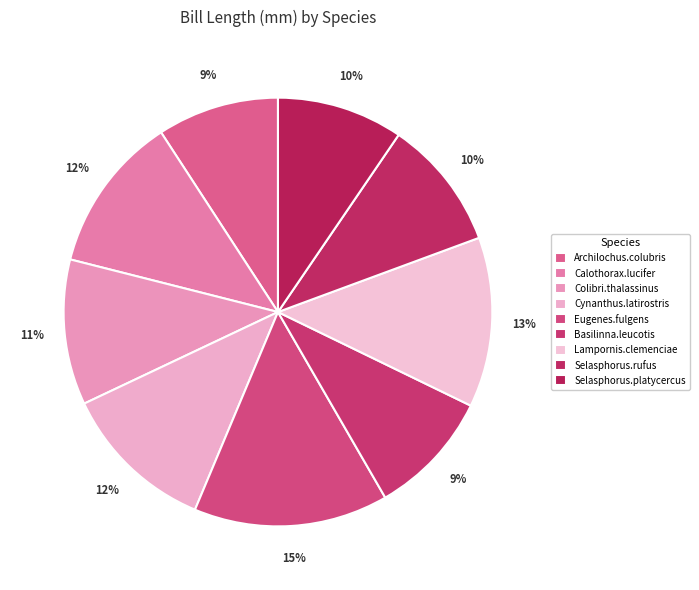

How many slices are in this pie chart?

9